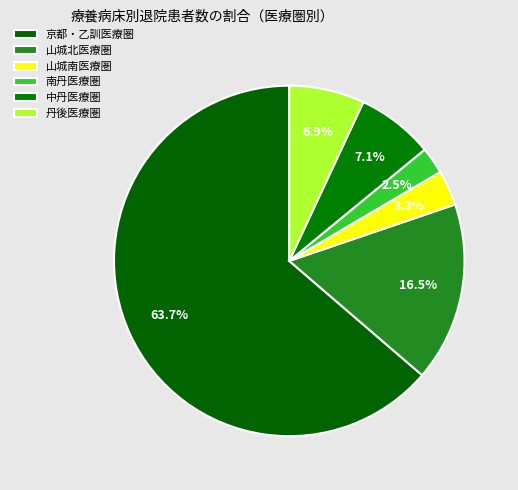

How many slices are in this pie chart?

6